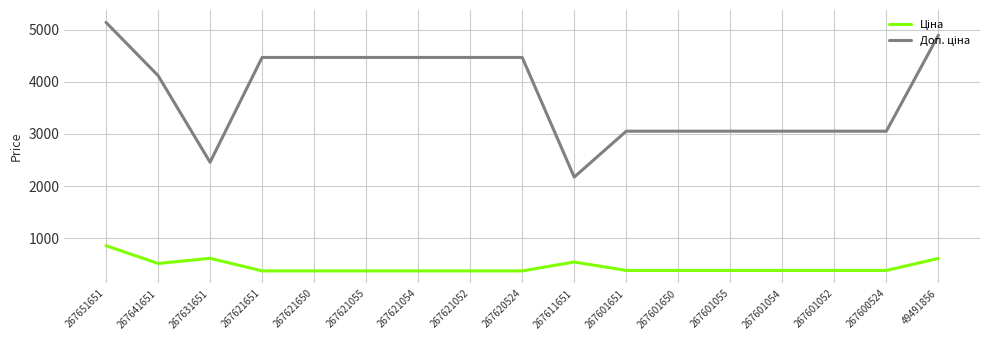

What is the spread (max minus min) of values at 267641651?

3604.2